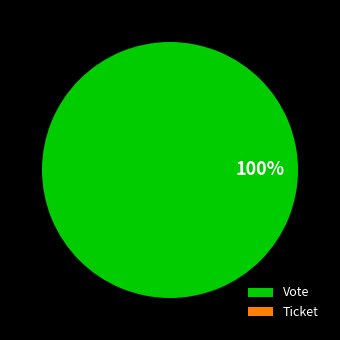

What percentage is the Vote slice, to the nearest percent?

100%